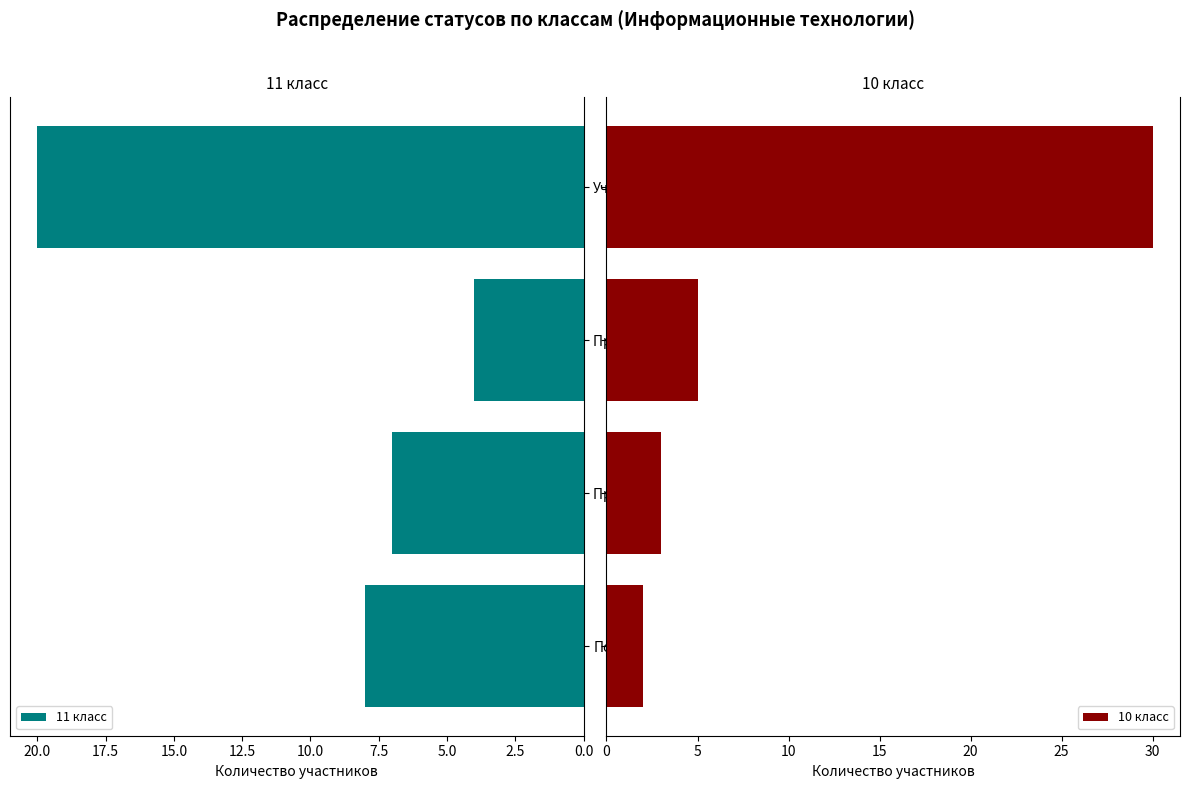

How many bars are there in total?

8